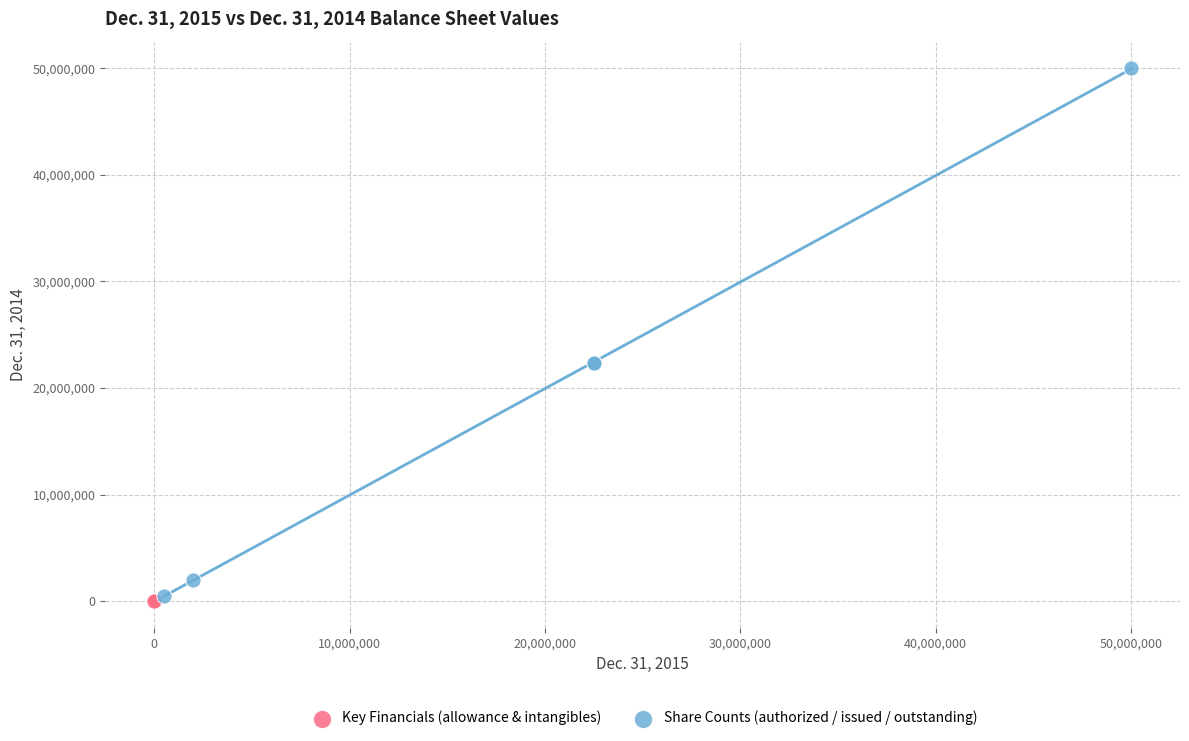

Which series contains the highest Y value?

Share Counts (authorized / issued / outstanding)